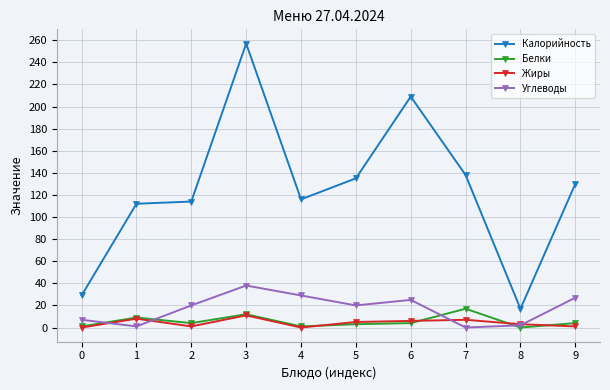

True or false: Жиры and Калорийность intersect in this chart.

False